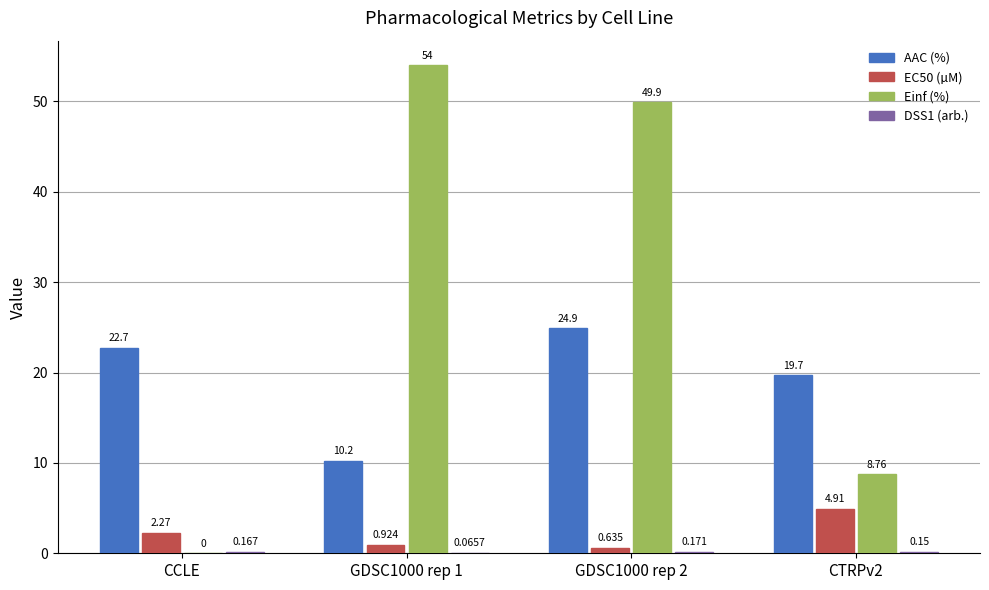

At which label does EC50 (µM) first exceed 2?

CCLE